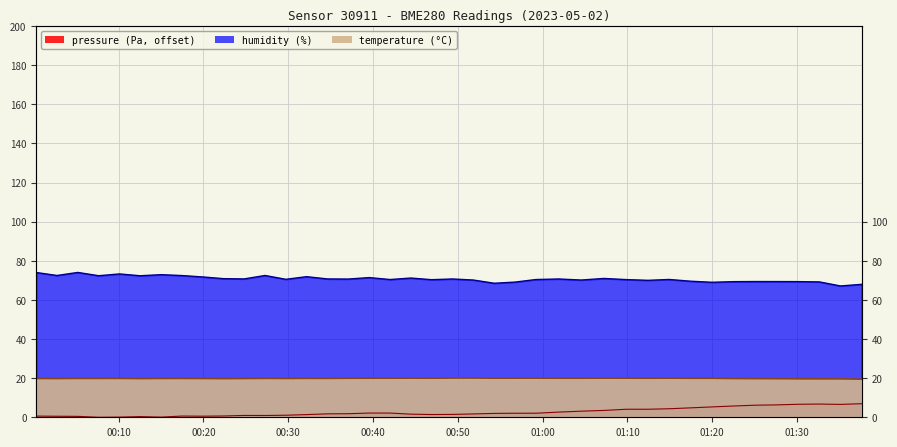

Reading left to right, extract all data points from this chart.

pressure: 2023-05-02T00:00:17=0.6	2023-05-02T00:02:44=0.5	2023-05-02T00:05:11=0.5	2023-05-02T00:07:39=0.0	2023-05-02T00:10:06=0.1	2023-05-02T00:12:33=0.3	2023-05-02T00:15:01=0.1	2023-05-02T00:17:28=0.6	2023-05-02T00:19:55=0.6	2023-05-02T00:22:22=0.7	2023-05-02T00:24:48=0.9	2023-05-02T00:27:16=0.9	2023-05-02T00:29:43=1.0	2023-05-02T00:32:10=1.4	2023-05-02T00:34:37=1.8	2023-05-02T00:37:04=1.8	2023-05-02T00:39:33=2.2	2023-05-02T00:42:01=2.2	2023-05-02T00:44:28=1.6	2023-05-02T00:46:55=1.4	2023-05-02T00:49:23=1.5	2023-05-02T00:51:50=1.7	2023-05-02T00:54:18=2.0	2023-05-02T00:56:45=2.1	2023-05-02T00:59:13=2.1	2023-05-02T01:01:54=2.6	2023-05-02T01:04:33=3.1	2023-05-02T01:07:13=3.5	2023-05-02T01:09:51=4.1	2023-05-02T01:12:26=4.1	2023-05-02T01:14:56=4.4	2023-05-02T01:17:27=4.8	2023-05-02T01:19:59=5.3	2023-05-02T01:22:28=5.8	2023-05-02T01:25:01=6.2	2023-05-02T01:27:36=6.3	2023-05-02T01:30:07=6.6	2023-05-02T01:32:38=6.8	2023-05-02T01:35:08=6.6	2023-05-02T01:37:37=6.9
humidity: 2023-05-02T00:00:17=74.0	2023-05-02T00:02:44=72.5	2023-05-02T00:05:11=74.1	2023-05-02T00:07:39=72.4	2023-05-02T00:10:06=73.3	2023-05-02T00:12:33=72.4	2023-05-02T00:15:01=72.9	2023-05-02T00:17:28=72.5	2023-05-02T00:19:55=71.8	2023-05-02T00:22:22=70.9	2023-05-02T00:24:48=70.8	2023-05-02T00:27:16=72.5	2023-05-02T00:29:43=70.5	2023-05-02T00:32:10=71.9	2023-05-02T00:34:37=70.7	2023-05-02T00:37:04=70.7	2023-05-02T00:39:33=71.4	2023-05-02T00:42:01=70.4	2023-05-02T00:44:28=71.2	2023-05-02T00:46:55=70.4	2023-05-02T00:49:23=70.7	2023-05-02T00:51:50=70.2	2023-05-02T00:54:18=68.5	2023-05-02T00:56:45=69.1	2023-05-02T00:59:13=70.4	2023-05-02T01:01:54=70.7	2023-05-02T01:04:33=70.2	2023-05-02T01:07:13=71.0	2023-05-02T01:09:51=70.4	2023-05-02T01:12:26=70.0	2023-05-02T01:14:56=70.5	2023-05-02T01:17:27=69.6	2023-05-02T01:19:59=69.0	2023-05-02T01:22:28=69.3	2023-05-02T01:25:01=69.4	2023-05-02T01:27:36=69.4	2023-05-02T01:30:07=69.4	2023-05-02T01:32:38=69.2	2023-05-02T01:35:08=67.2	2023-05-02T01:37:37=68.0
temperature: 2023-05-02T00:00:17=19.8	2023-05-02T00:02:44=19.8	2023-05-02T00:05:11=19.9	2023-05-02T00:07:39=19.9	2023-05-02T00:10:06=19.9	2023-05-02T00:12:33=19.8	2023-05-02T00:15:01=19.8	2023-05-02T00:17:28=19.9	2023-05-02T00:19:55=19.8	2023-05-02T00:22:22=19.8	2023-05-02T00:24:48=19.8	2023-05-02T00:27:16=19.9	2023-05-02T00:29:43=19.8	2023-05-02T00:32:10=19.9	2023-05-02T00:34:37=19.9	2023-05-02T00:37:04=19.9	2023-05-02T00:39:33=20.0	2023-05-02T00:42:01=20.0	2023-05-02T00:44:28=20.0	2023-05-02T00:46:55=20.0	2023-05-02T00:49:23=20.1	2023-05-02T00:51:50=20.1	2023-05-02T00:54:18=20.0	2023-05-02T00:56:45=20.0	2023-05-02T00:59:13=20.0	2023-05-02T01:01:54=20.0	2023-05-02T01:04:33=20.0	2023-05-02T01:07:13=20.0	2023-05-02T01:09:51=20.0	2023-05-02T01:12:26=20.0	2023-05-02T01:14:56=20.0	2023-05-02T01:17:27=19.9	2023-05-02T01:19:59=19.9	2023-05-02T01:22:28=19.8	2023-05-02T01:25:01=19.8	2023-05-02T01:27:36=19.7	2023-05-02T01:30:07=19.7	2023-05-02T01:32:38=19.6	2023-05-02T01:35:08=19.6	2023-05-02T01:37:37=19.5